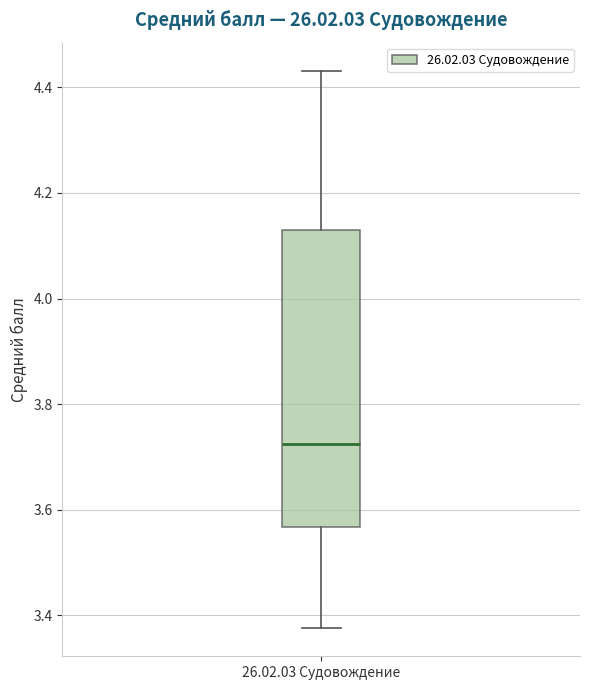

Read this box plot against the y-axis: the position of the median line, the range covered by the box, and the ends of both whiskers. The values are not printed on the chart, so give them approximately, as read against the axis.

median 3.72, box 3.56 to 4.14, whiskers 3.38 to 4.44